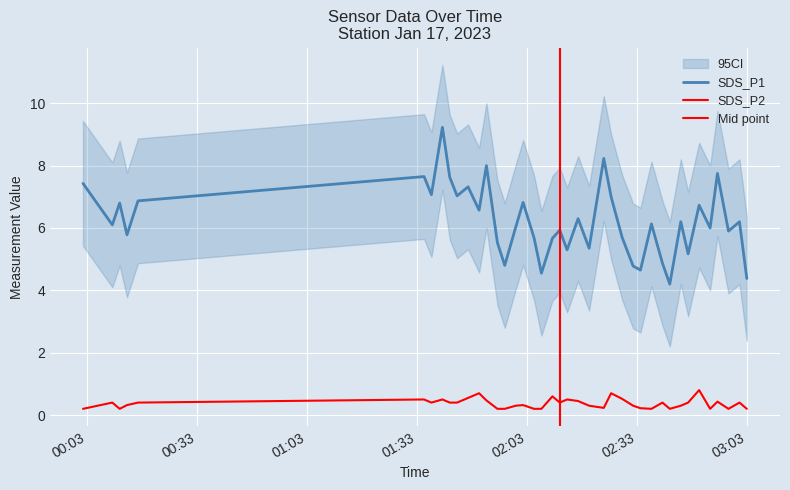

What is the label of the 25th point from the right?

2023/01/17 02:00